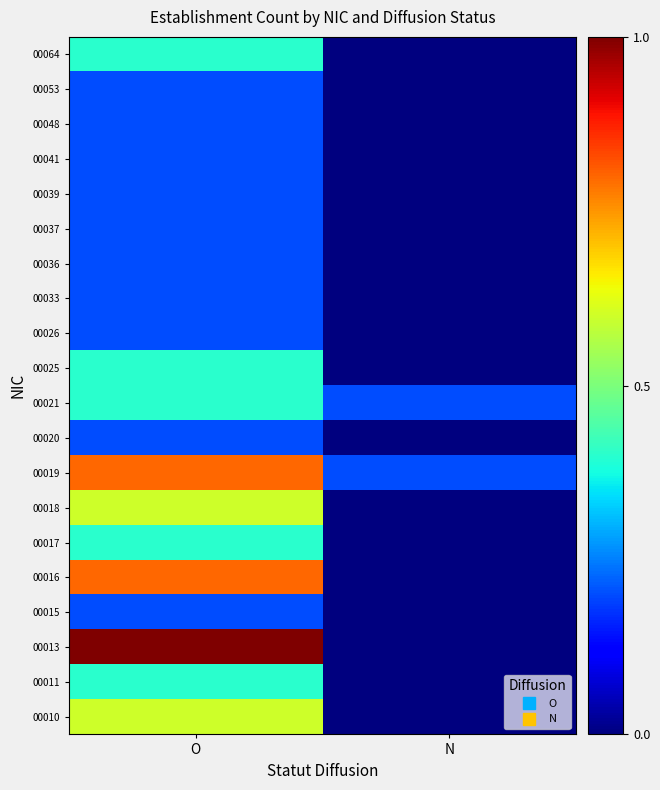

What is the greatest value displayed?

1.0